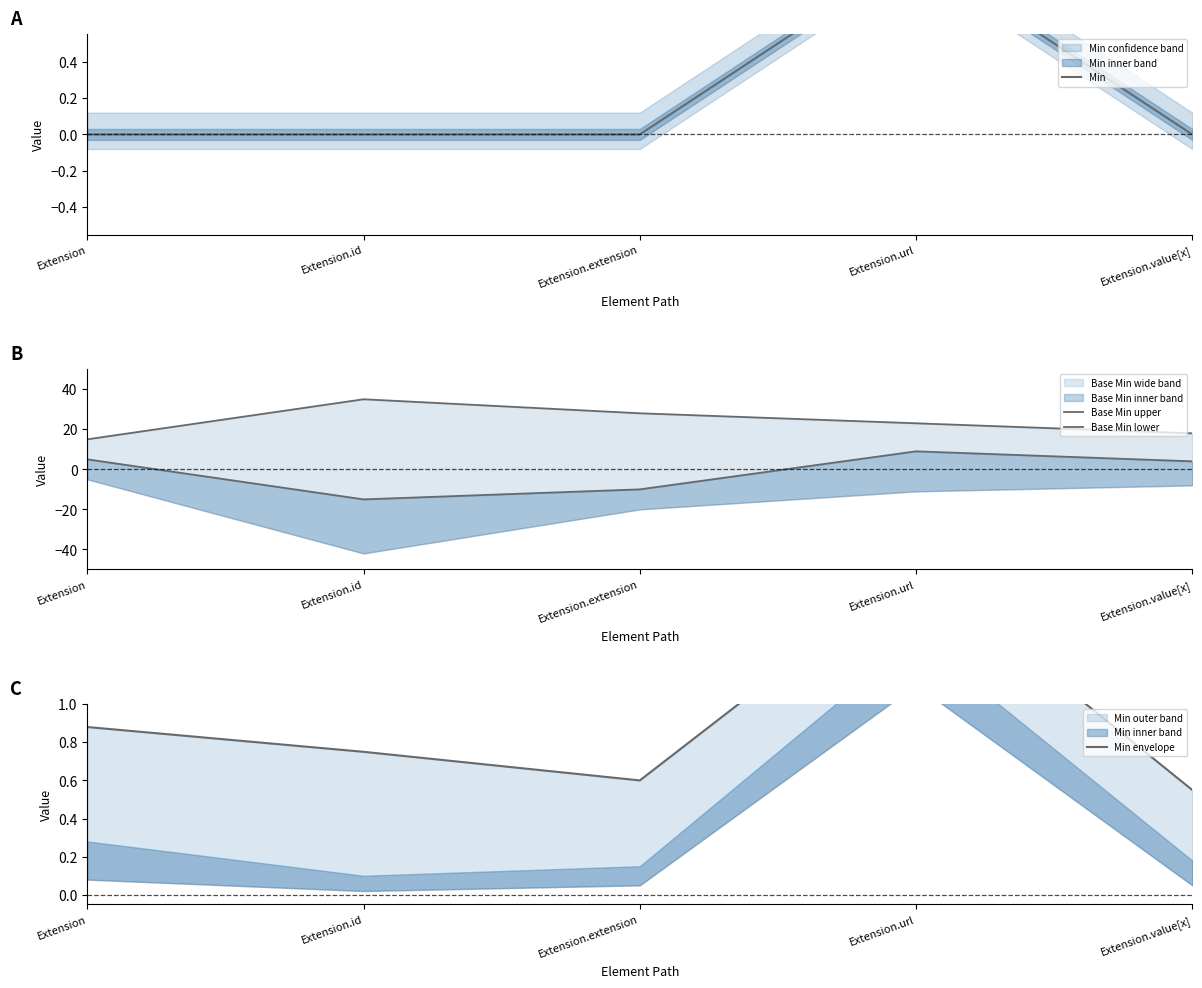

What is the average value of the Min series?

0.2